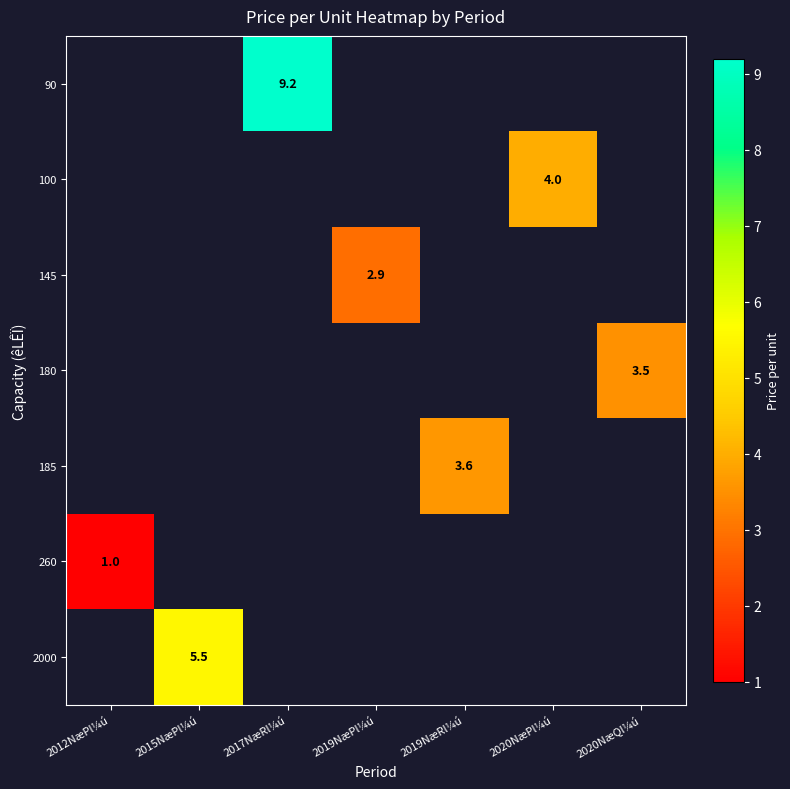

True or false: 90 has a value of 13.8 at 2017NæRl¼ú.

False